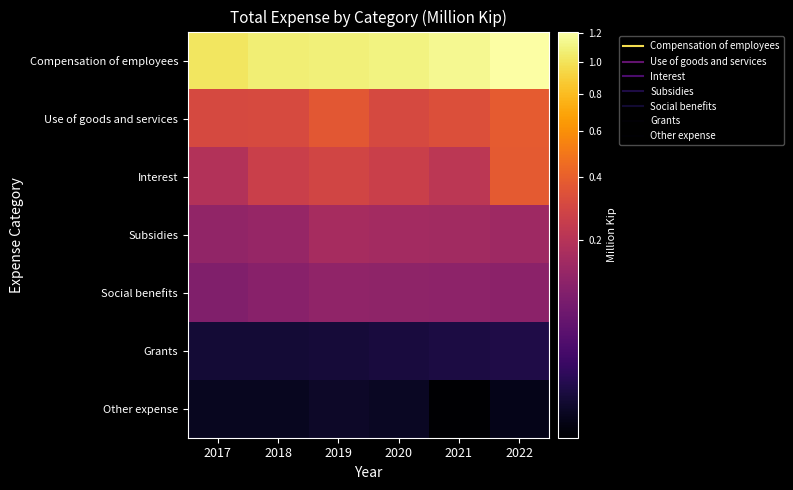

Which has a higher value, 2021 or 2018?

2021